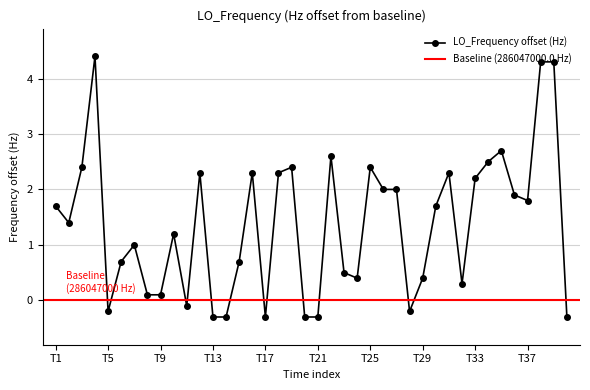

What is the lowest value of the LO_Frequency offset (Hz) series?

-0.3